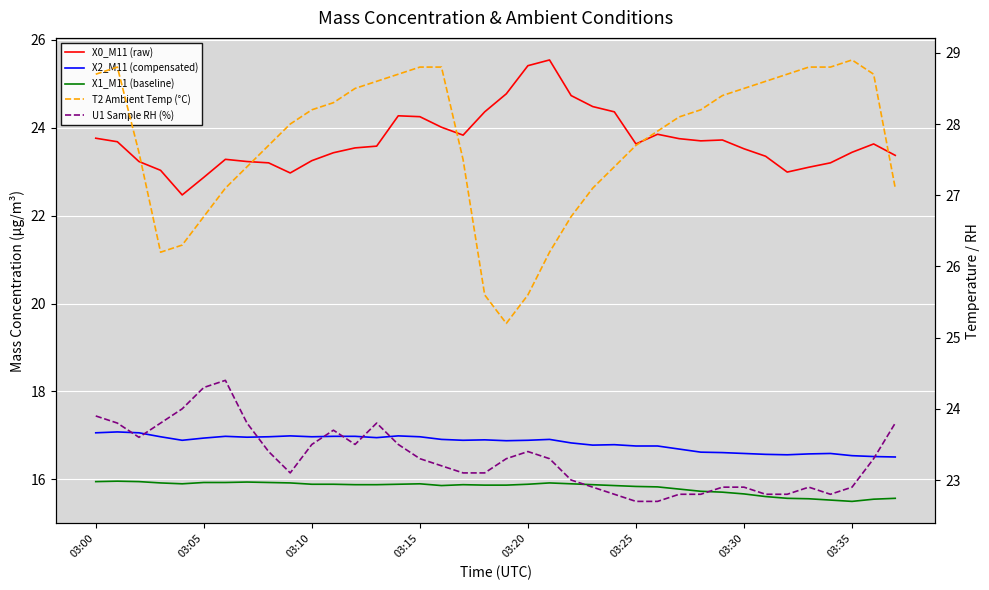

True or false: X0_M11 (raw) and X1_M11 (baseline) cross at least once.

False